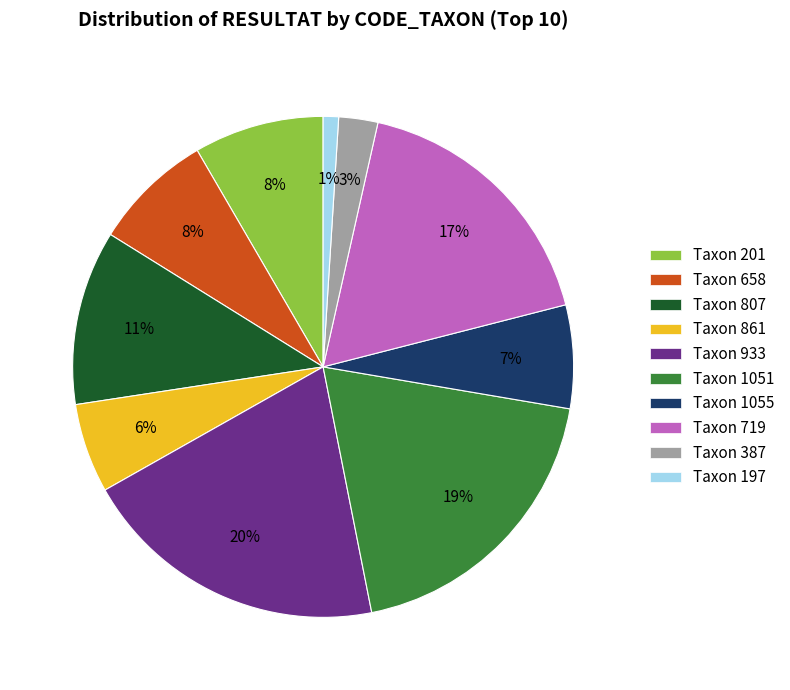

What is the largest slice in the pie chart?

Taxon 933